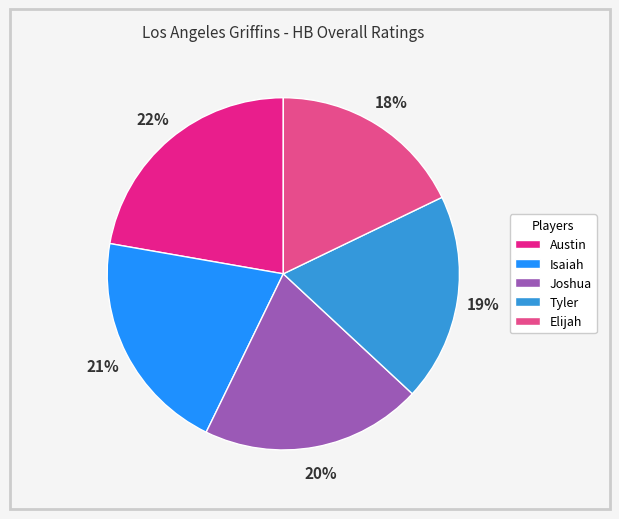

Is it true that Tyler is 19% of the pie?

True